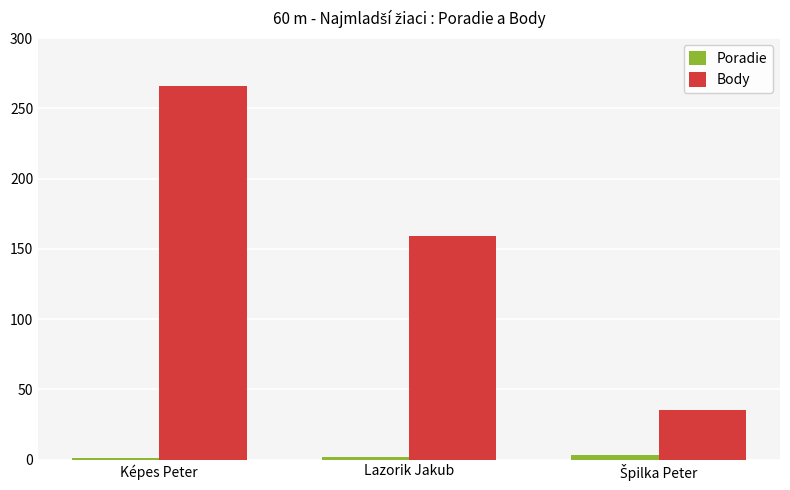

What is the label of the 3rd bar from the right?

Képes Peter